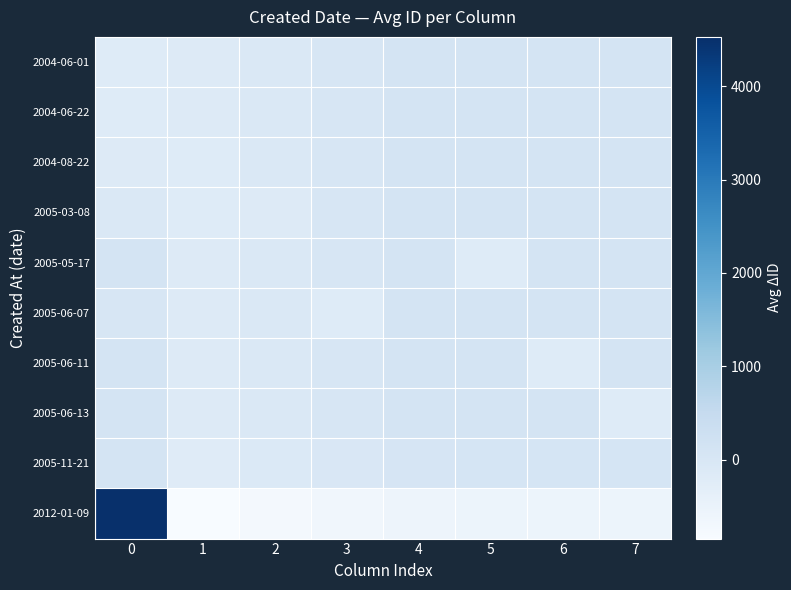

Reading left to right, list all the values displayed in this chart.

2004-06-01: 0=-184.8	1=-172.8	2=-62.8	3=-4.8	4=91.2	5=109.2	6=110.2	7=114.2
2004-06-22: 0=-184.8	1=-172.8	2=-62.8	3=-4.8	4=91.2	5=109.2	6=110.2	7=114.2
2004-08-22: 0=-172.8	1=-184.8	2=-62.8	3=-4.8	4=91.2	5=109.2	6=110.2	7=114.2
2005-03-08: 0=-62.8	1=-184.8	2=-172.8	3=-4.8	4=91.2	5=109.2	6=110.2	7=114.2
2005-05-17: 0=109.2	1=-172.8	2=-62.8	3=-4.8	4=91.2	5=-184.8	6=110.2	7=114.2
2005-06-07: 0=-4.8	1=-172.8	2=-62.8	3=-184.8	4=91.2	5=109.2	6=110.2	7=114.2
2005-06-11: 0=110.2	1=-172.8	2=-62.8	3=-4.8	4=91.2	5=109.2	6=-184.8	7=114.2
2005-06-13: 0=114.2	1=-172.8	2=-62.8	3=-4.8	4=91.2	5=109.2	6=110.2	7=-184.8
2005-11-21: 0=77.8	1=-210.2	2=-100.2	3=-42.2	4=53.8	5=71.8	6=72.8	7=76.8
2012-01-09: 0=4528.0	1=-846.0	2=-736.0	3=-678.0	4=-582.0	5=-564.0	6=-563.0	7=-559.0